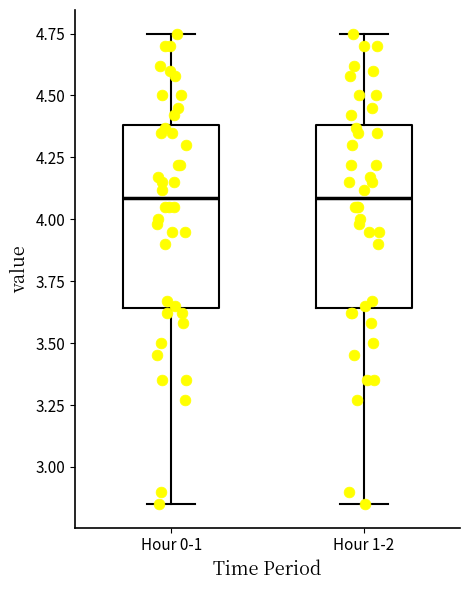

Reading left to right, read every box against the y-axis: the position of its median line, the range the box covers, and the ends of its whiskers. The values are not printed on the chart, so give them approximately, as read against the axis.

Hour 0-1: median 4.10, box 3.65 to 4.40, whiskers 2.85 to 4.75
Hour 1-2: median 4.10, box 3.65 to 4.40, whiskers 2.85 to 4.75